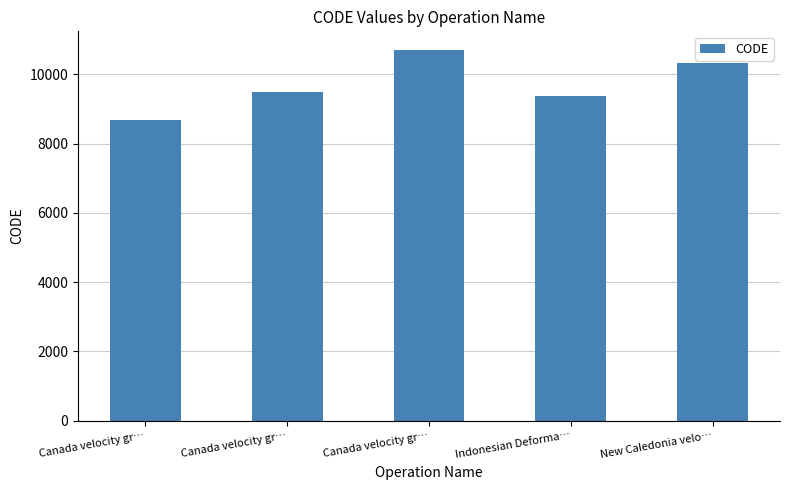

How many bars are there in total?

5